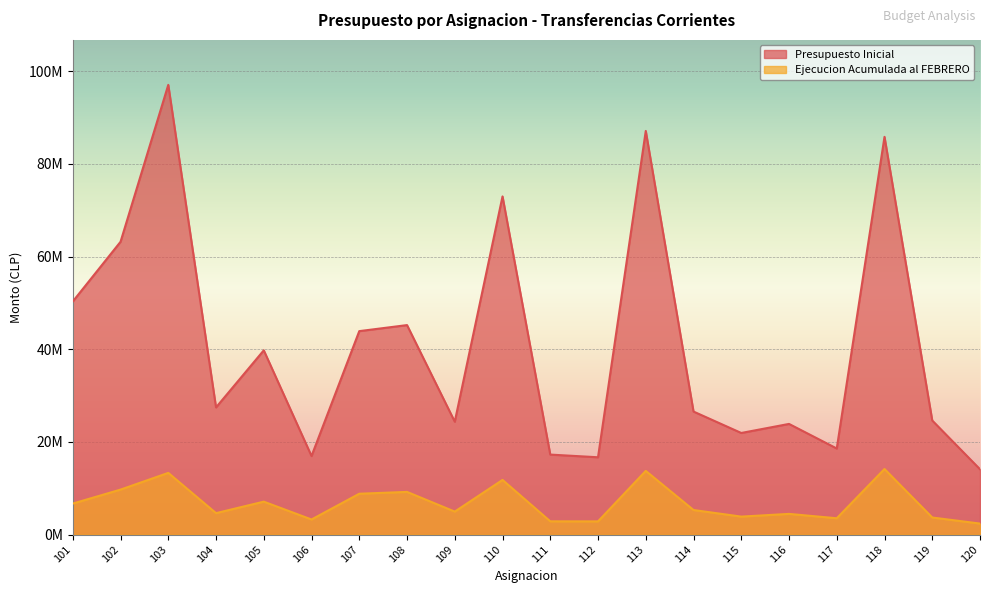

Which category has the highest value across all series?

103